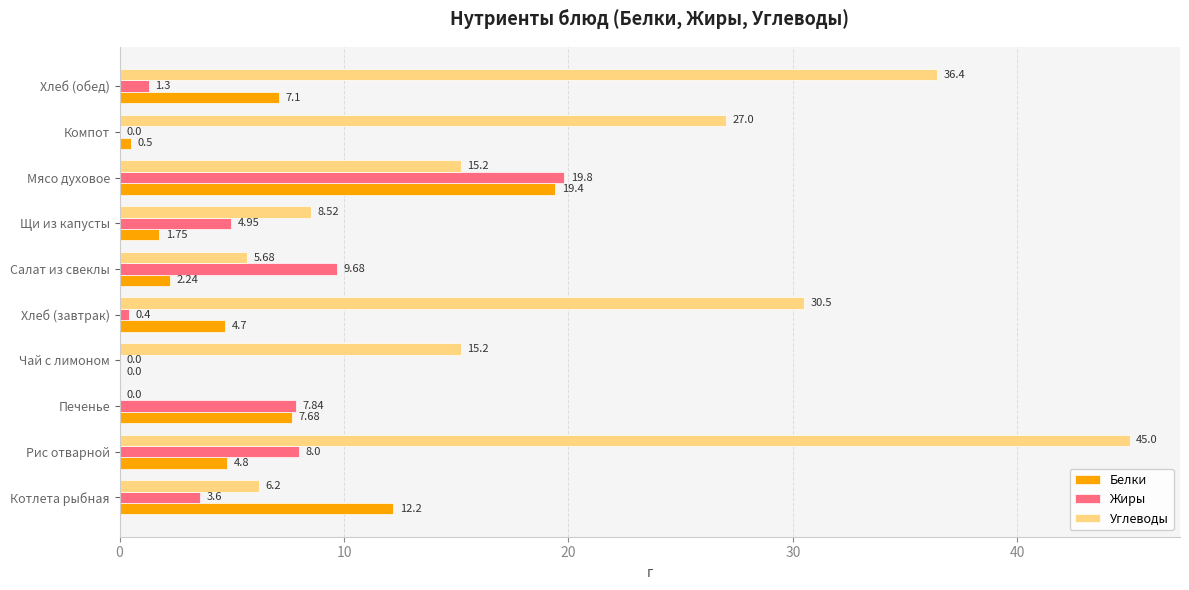

Which category has the highest value across all series?

Рис отварной